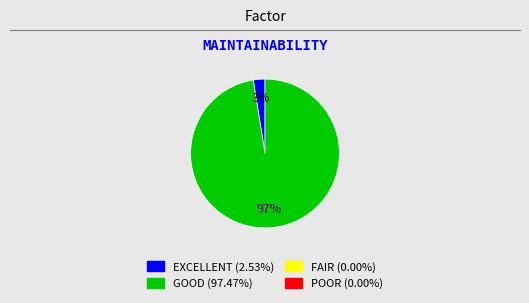

Is there a majority slice in this chart?

Yes